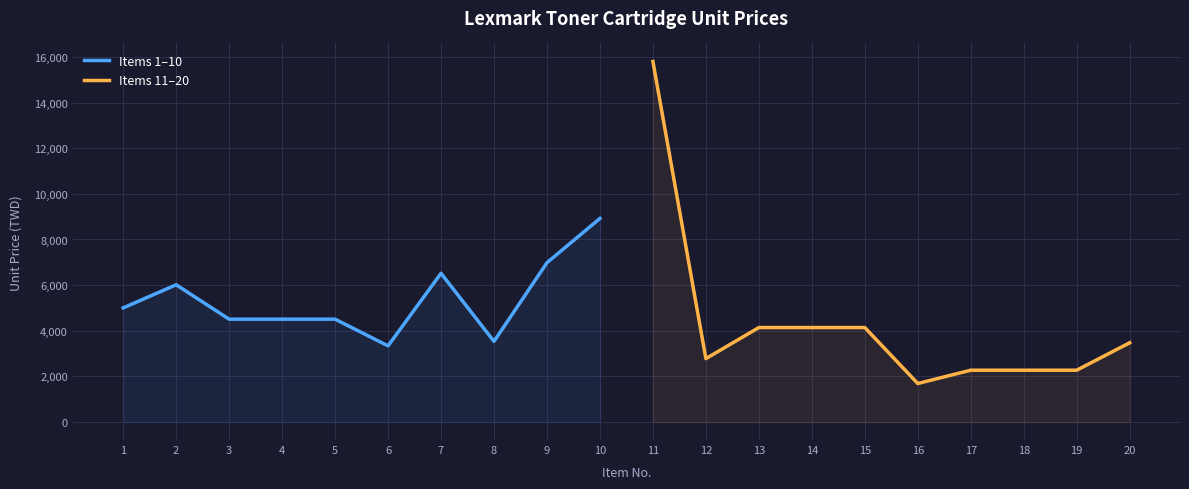

True or false: Items 1–10 has more than 1 points higher than both neighbors.

True